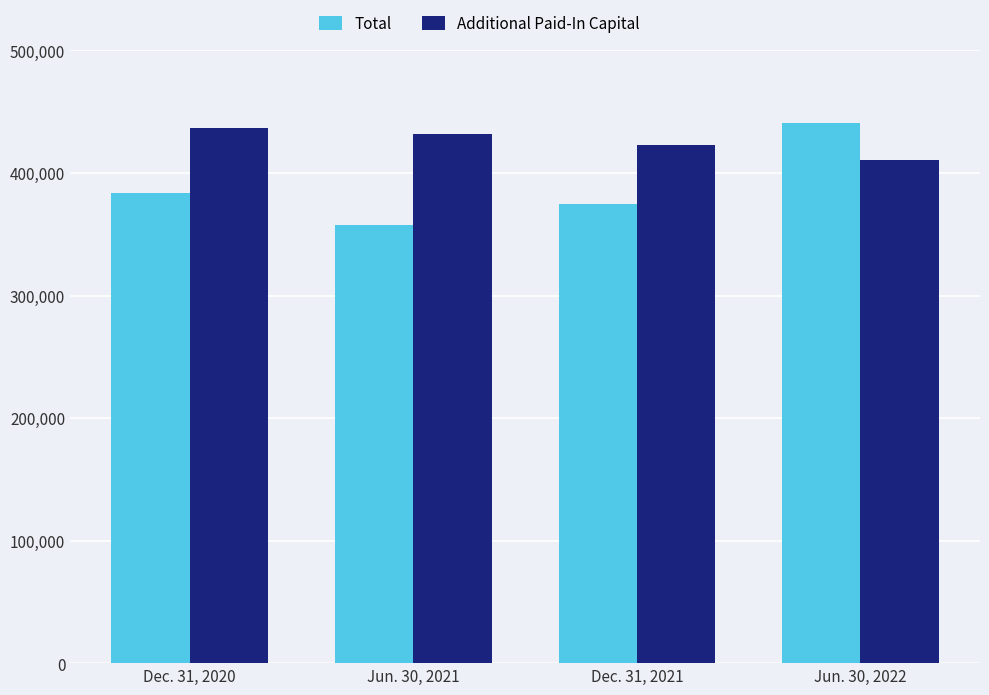

What is the value of the Total bar at the 1st from the left?

383994